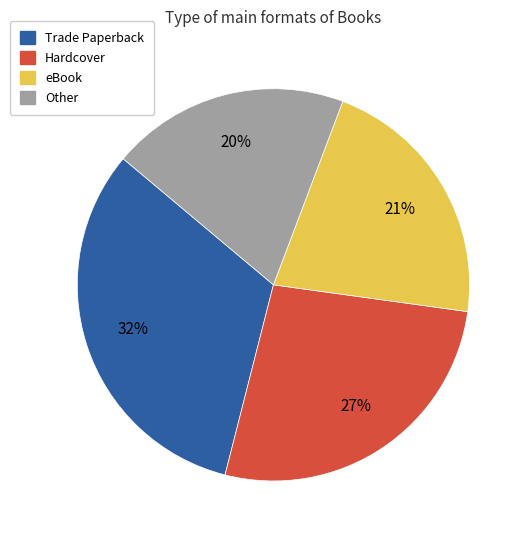

Is it true that Hardcover is 27% of the pie?

True